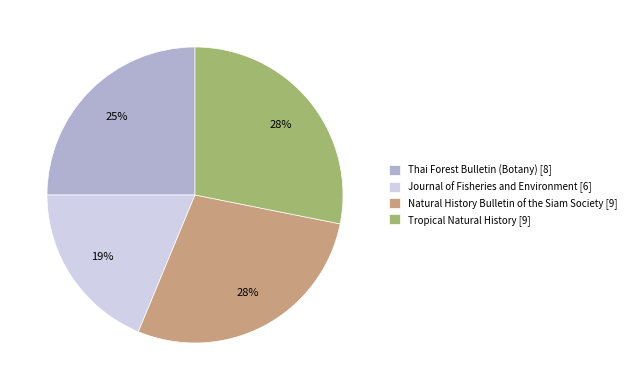

How many slices are in this pie chart?

4